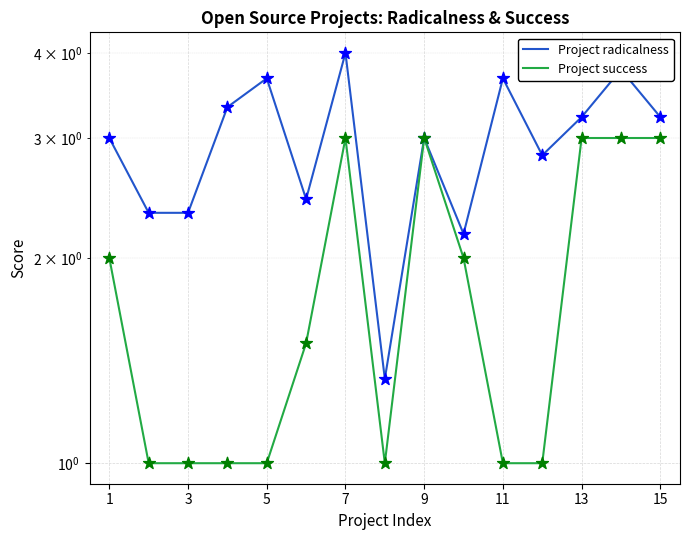

Which series has the largest total across all categories?

Project radicalness